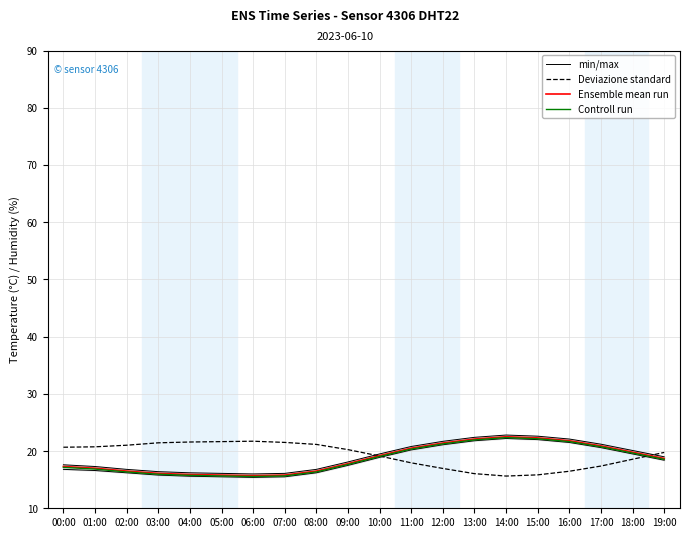

What is the difference between the highest and lowest values at 01:00?

4.1